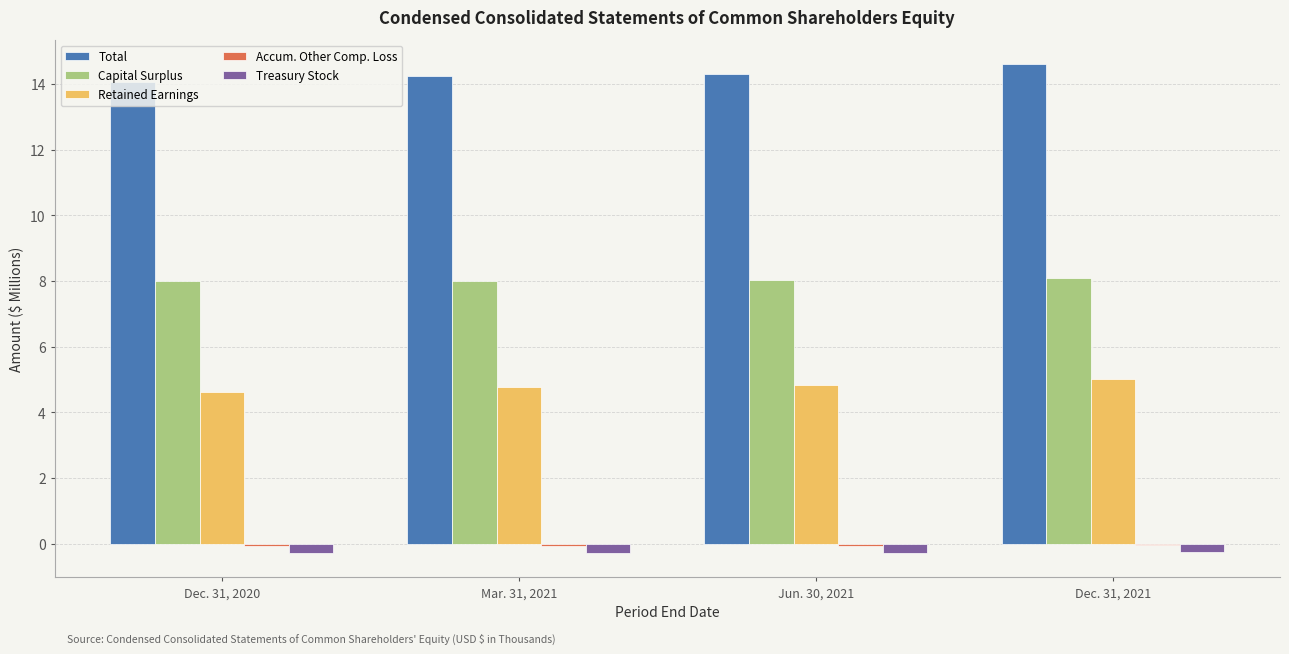

What is the maximum value shown in the chart?

14.6